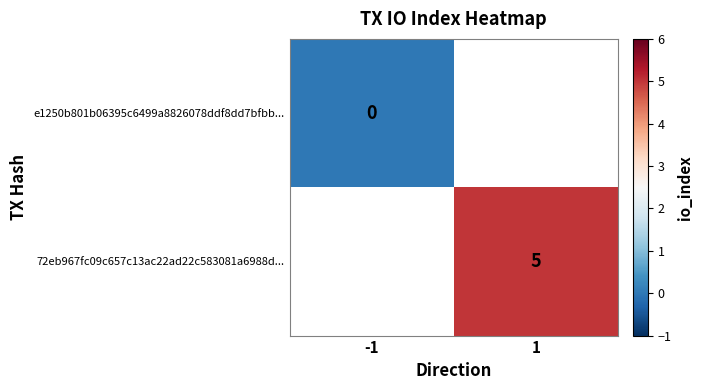

Count the number of data series in this chart.

2